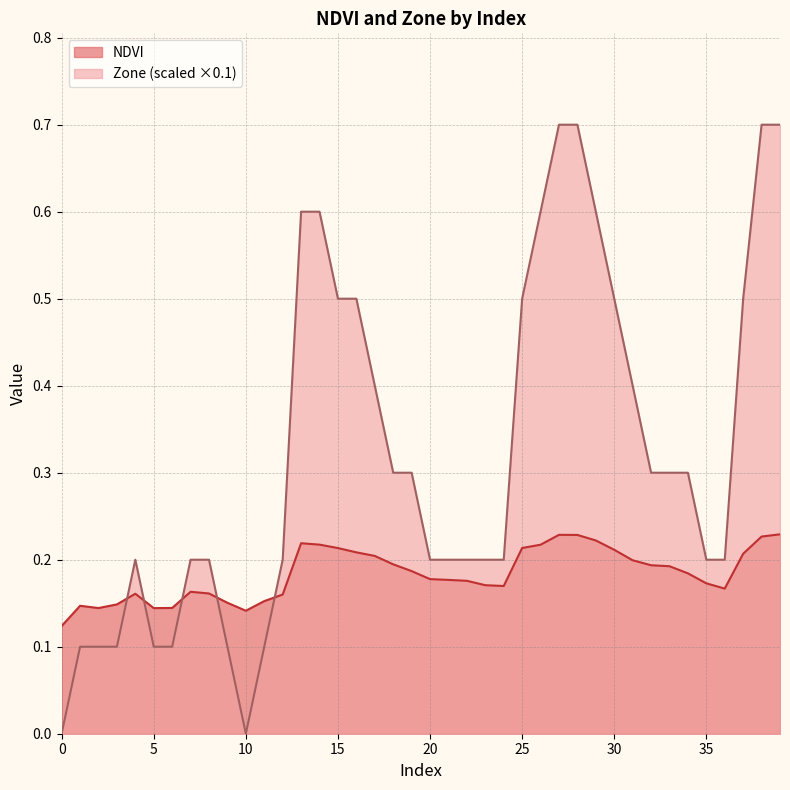

At 19, list the series in order from smallest to largest.

NDVI, Zone